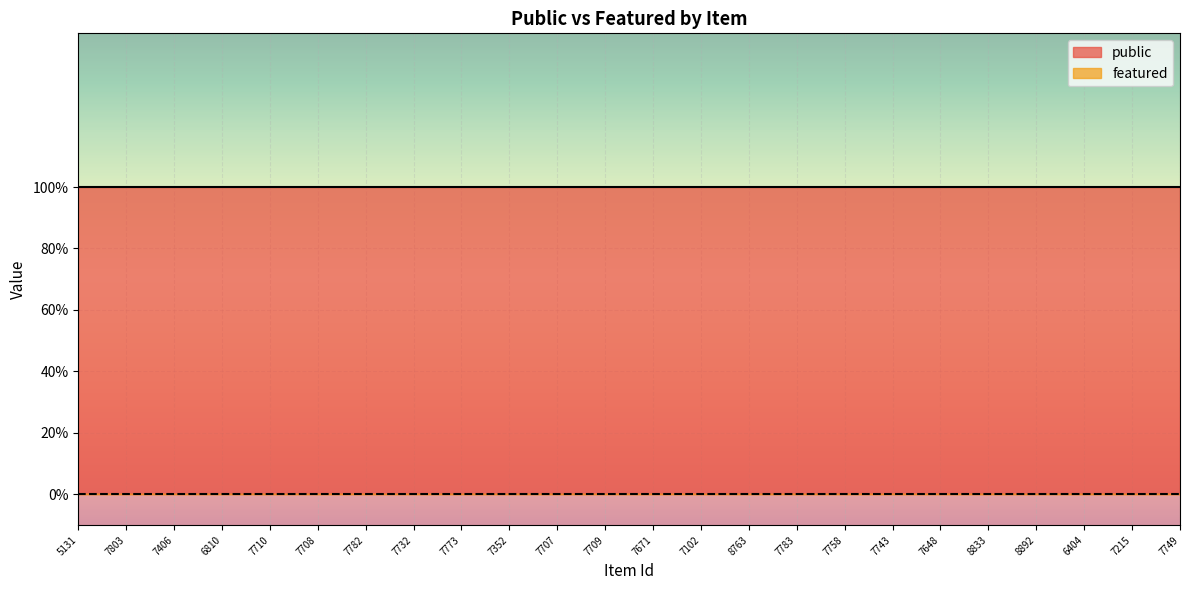

What is the label of the 22nd point from the right?

7406